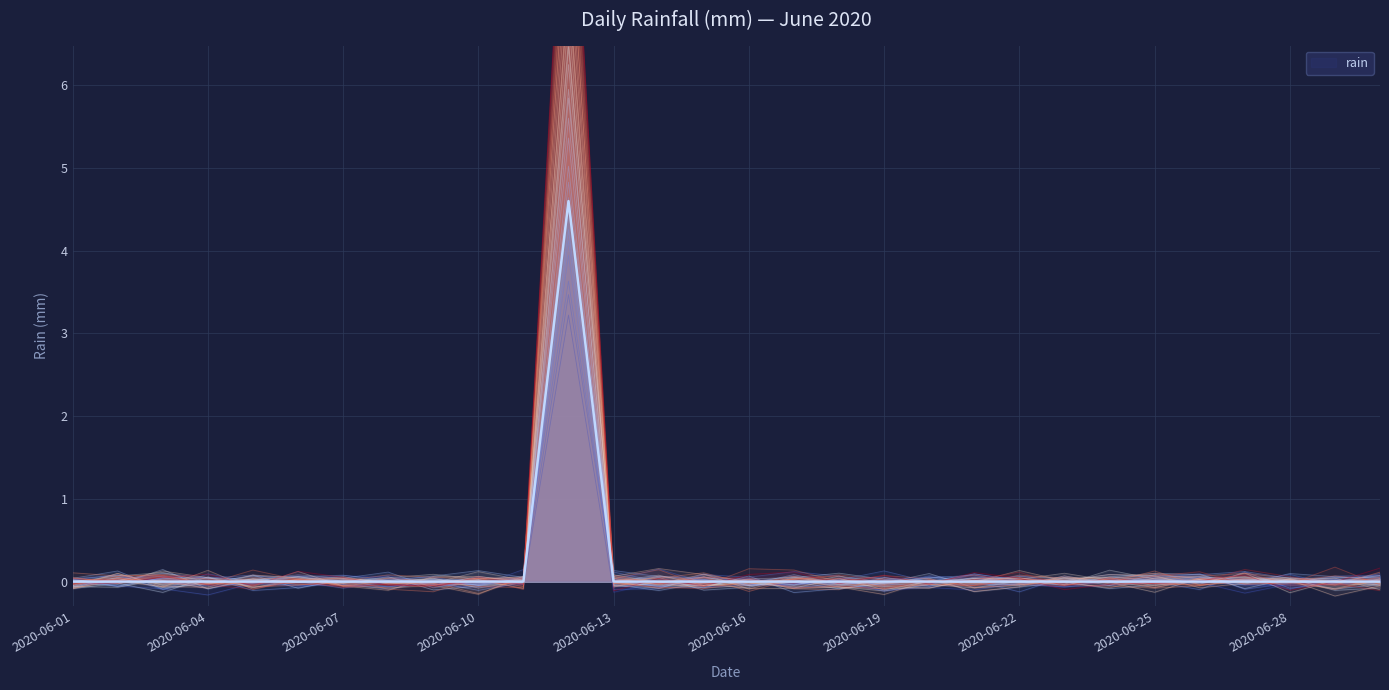

Reading left to right, list all the values displayed in this chart.

0.0	0.0	0.0	0.0	0.0	0.0	0.0	0.0	0.0	0.0	0.0	4.6	0.0	0.0	0.0	0.0	0.0	0.0	0.0	0.0	0.0	0.0	0.0	0.0	0.0	0.0	0.0	0.0	0.0	0.0